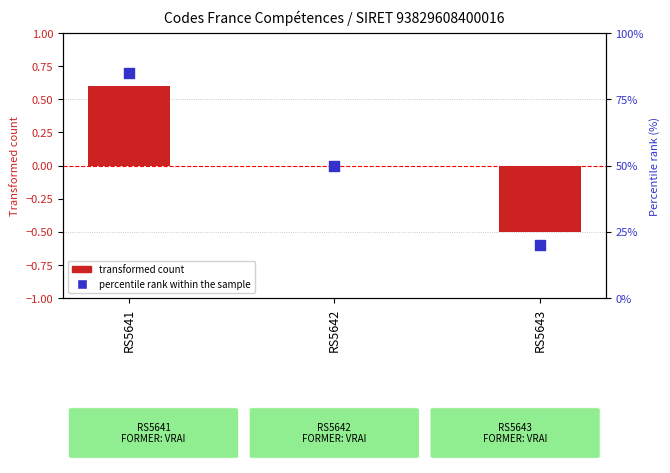

What is the total value across all series at RS5643?

19.5